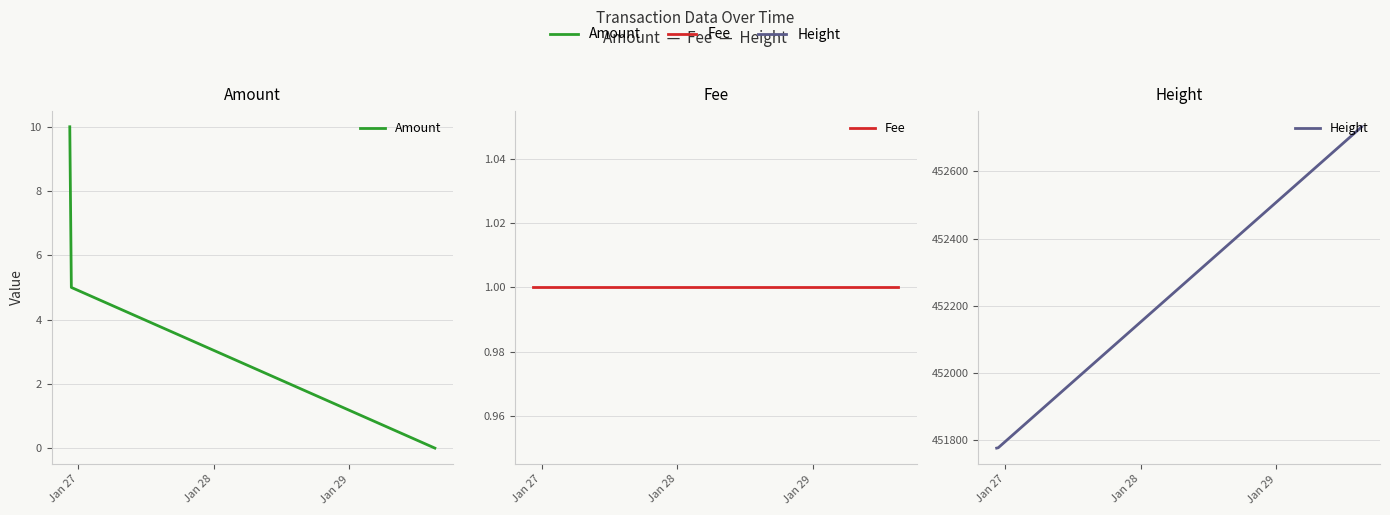

Does the chart have visible grid lines?

Yes